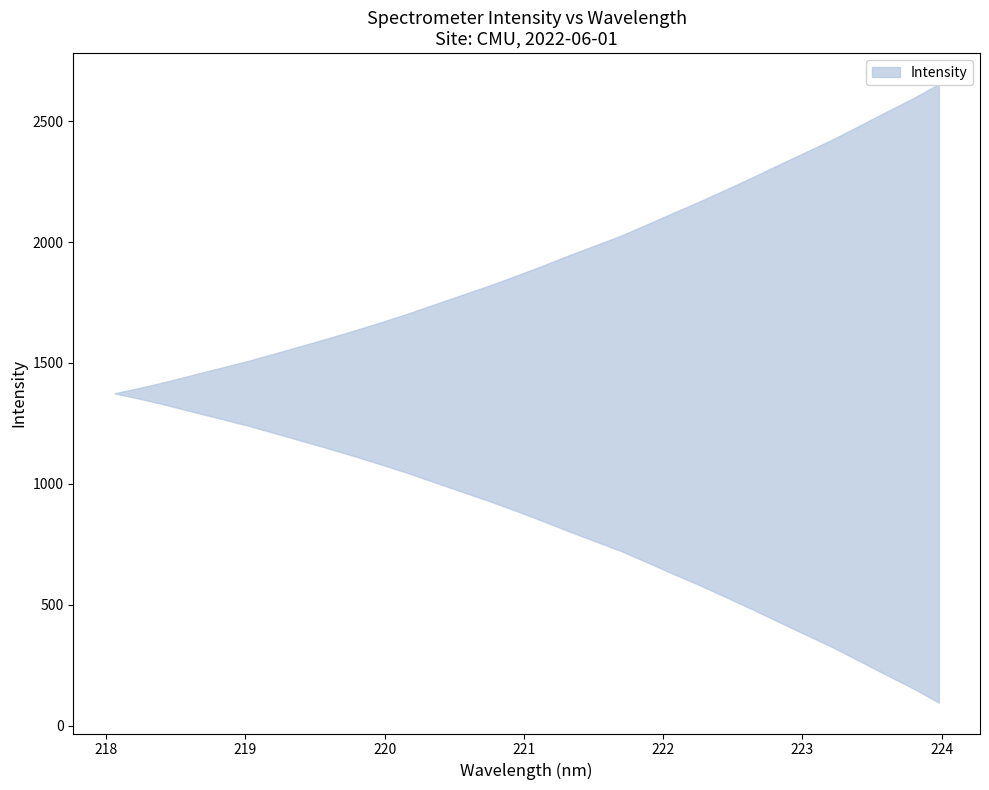

Is this an area chart (filled region under the line)?

No